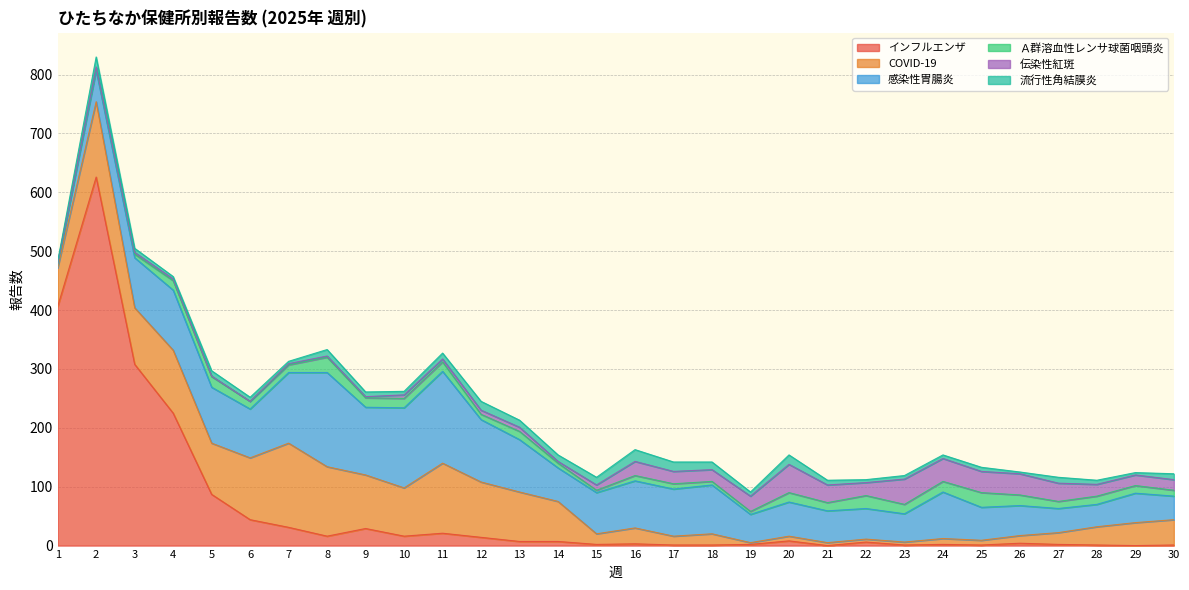

Which has a higher value, 30 or 19?

19